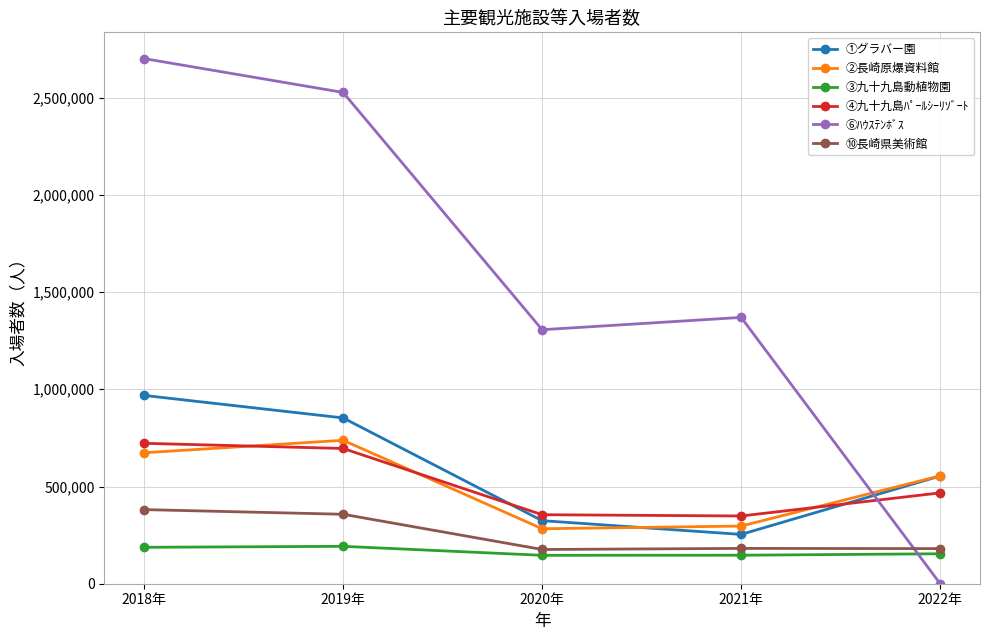

The ④九十九島ﾊﾟｰﾙｼｰﾘｿﾞｰﾄ series shows 695627 at 2019年. True or false?

True